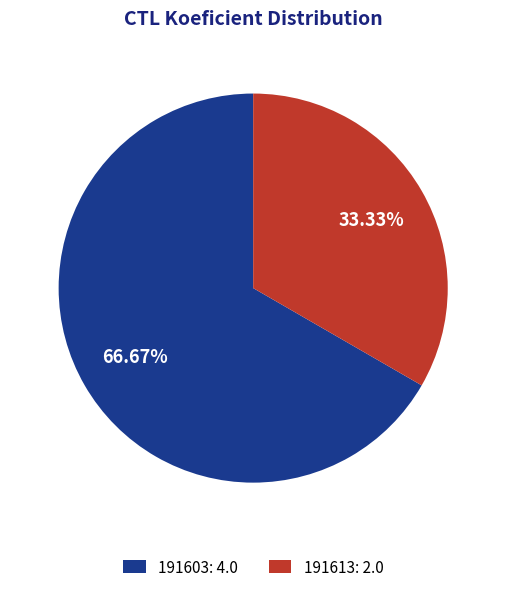

To the nearest percent, what is the combined percentage of 191613 and 191603?

100%